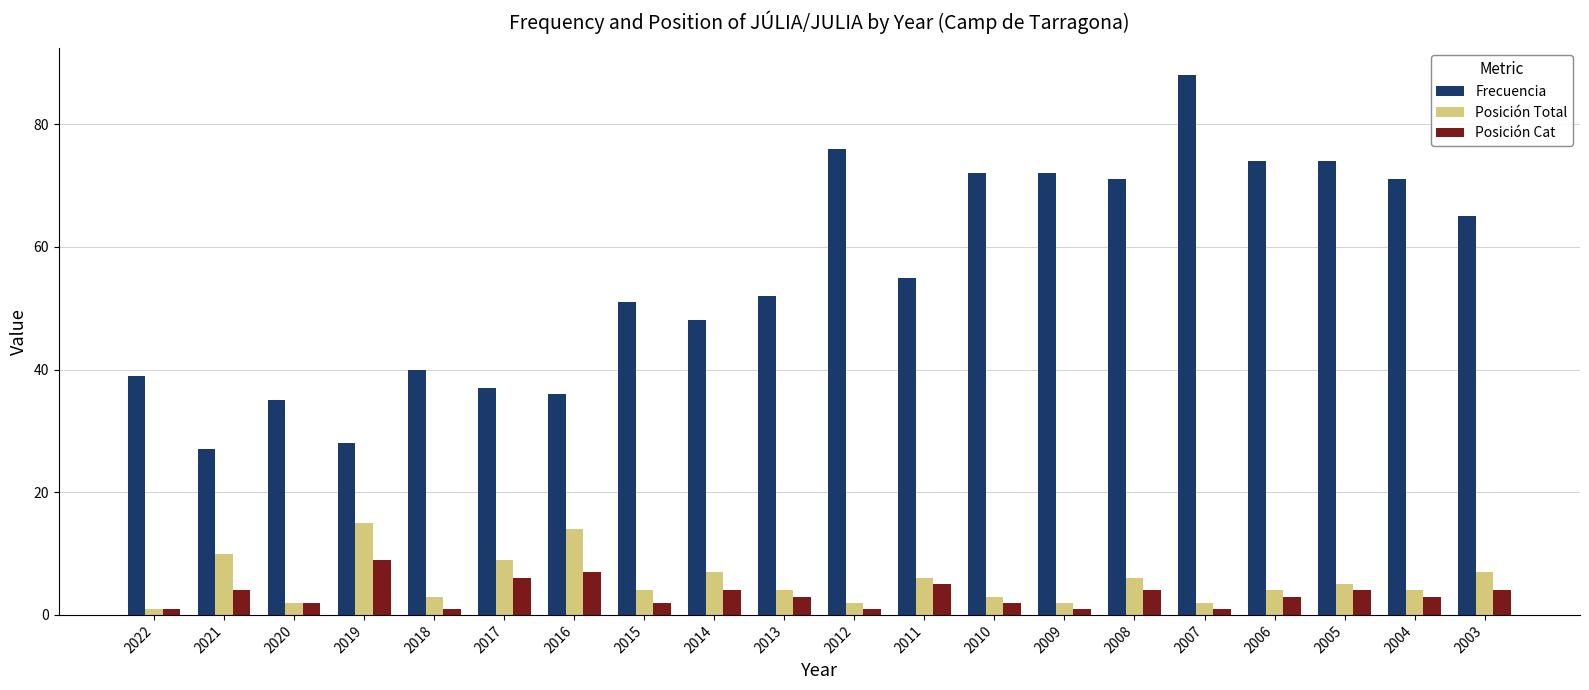

What is the minimum value for Posición Cat?

1